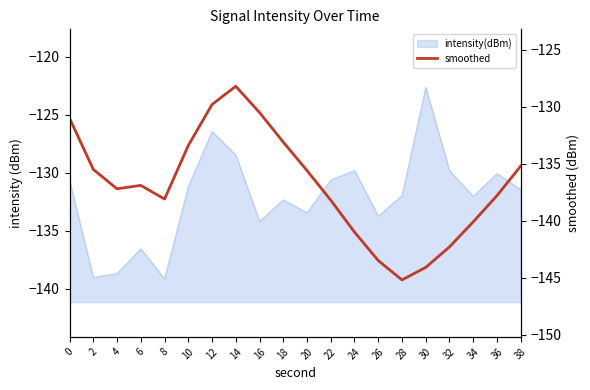

Does the chart have visible grid lines?

No